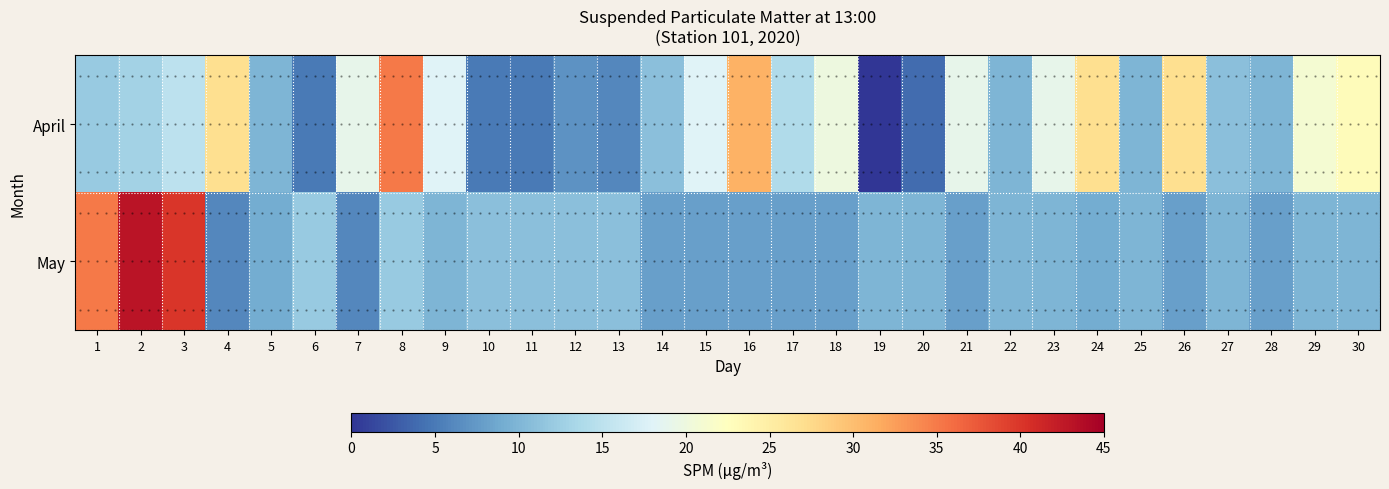

The value of May at 19 is 16. True or false?

False